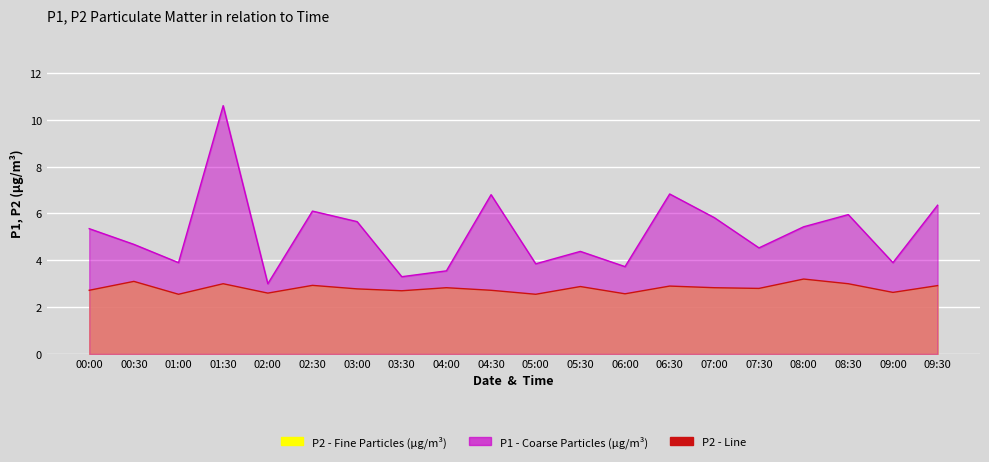

What is the total value across all series at 09:00?

6.5